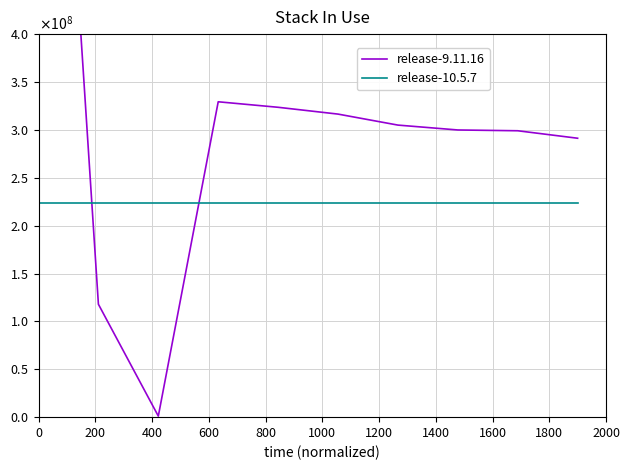

Is it true that release-10.5.7 equals 224000000 at 1400?

True